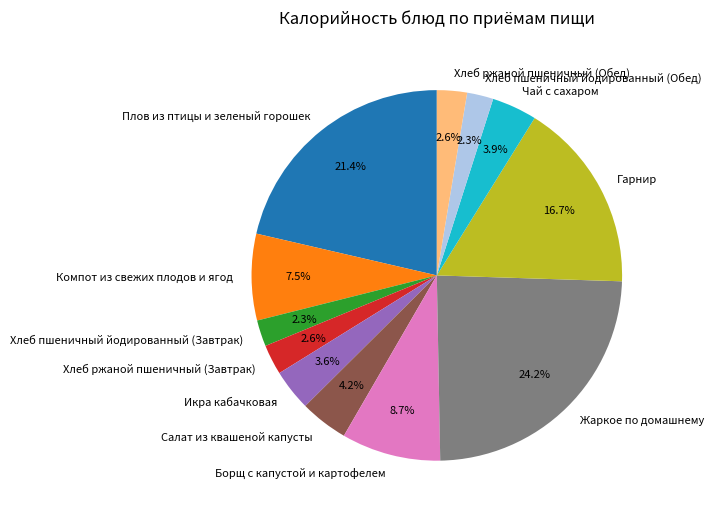

Approximately how many times larger is the value at Хлеб ржаной пшеничный (Обед) compared to Плов из птицы и зеленый горошек?

0.1